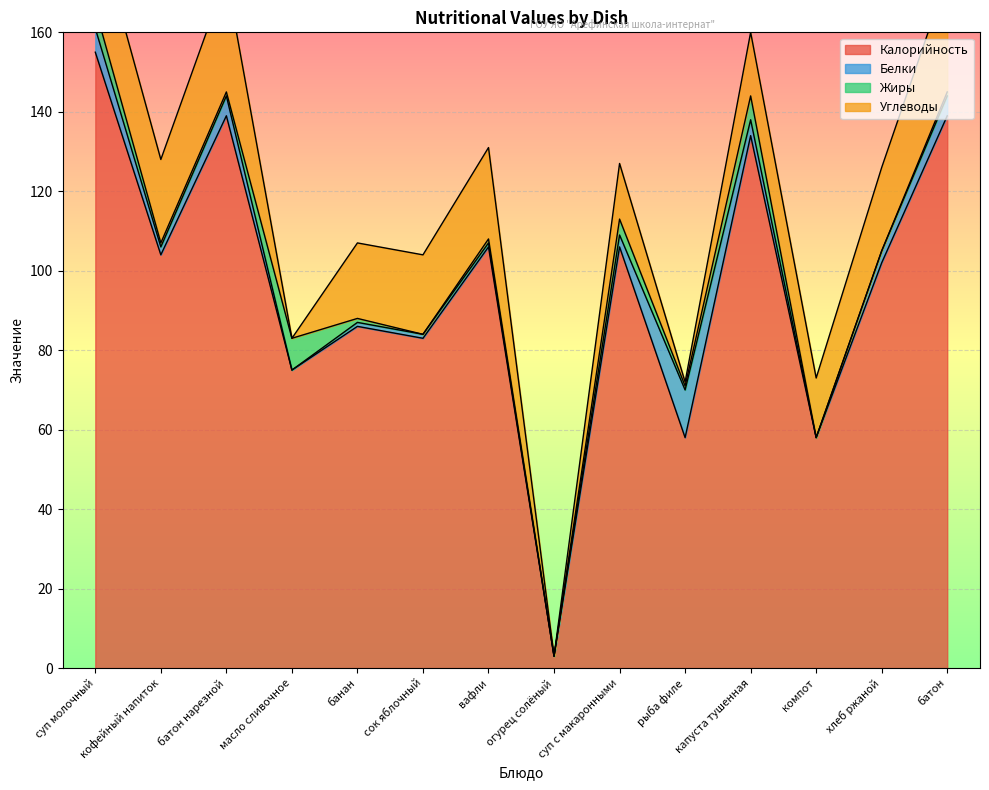

At which label does Калорийность reach its minimum?

огурец солёный